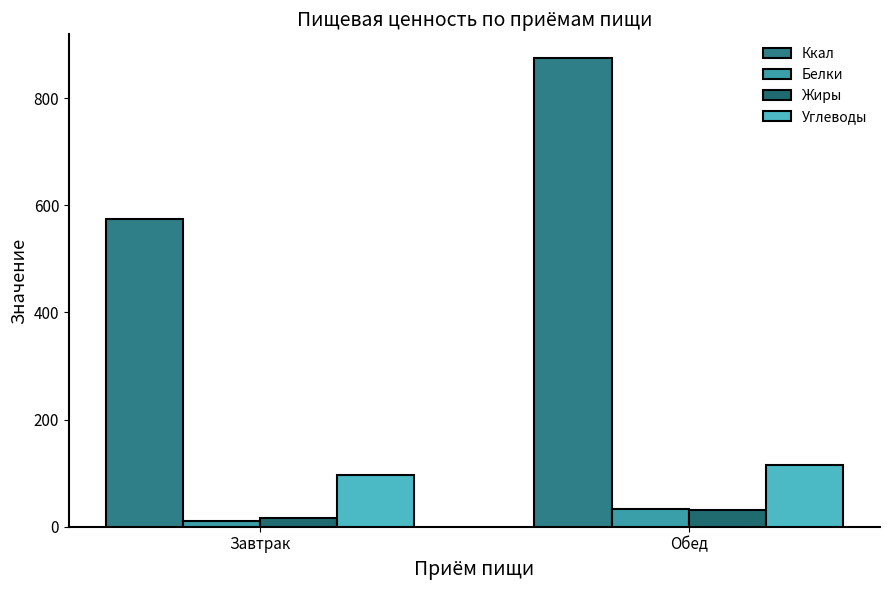

Is the value of Жиры at Обед greater than the value of Ккал at Обед?

No